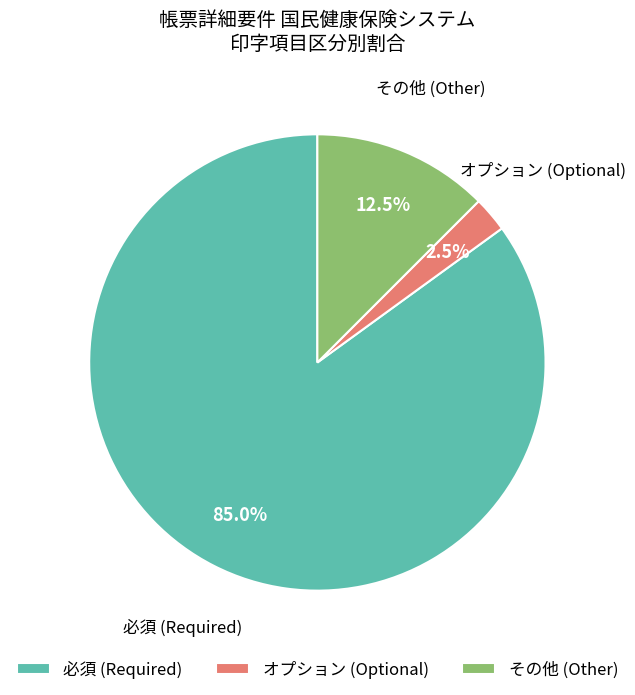

Does any single category account for the majority?

Yes